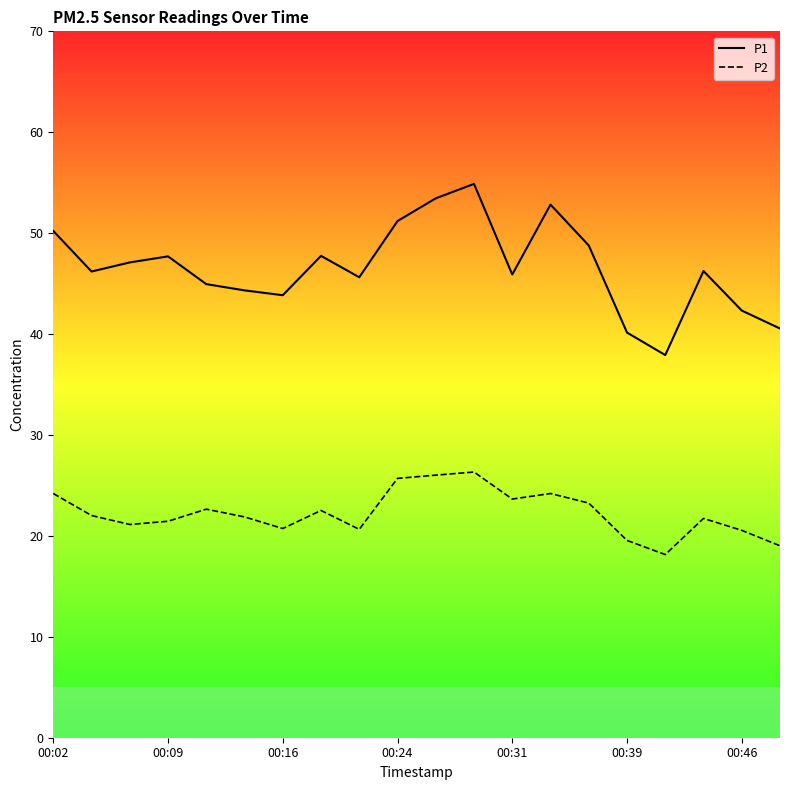

Is the value of P1 at 14 greater than the value of P2 at 14?

Yes